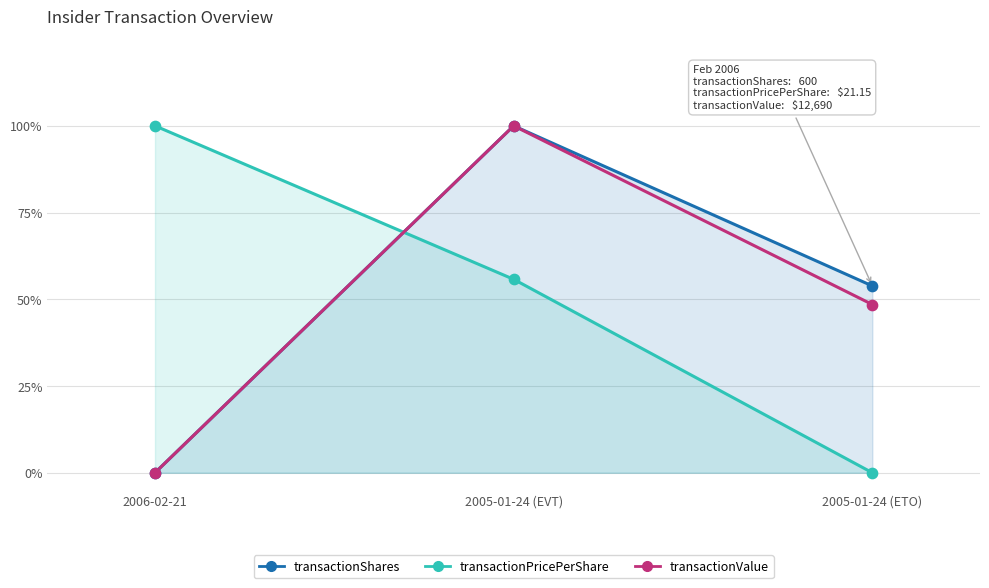

Which series has the largest total across all categories?

transactionPricePerShare